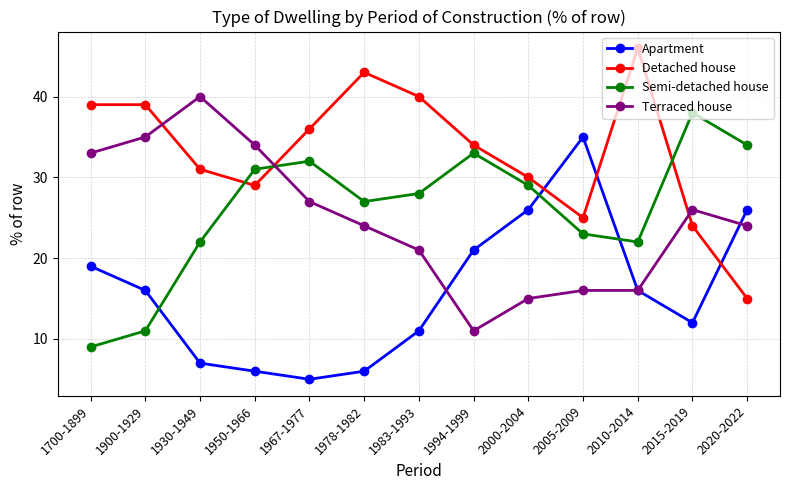

Rank the series by their maximum value, from highest to lowest.

Detached house, Terraced house, Semi-detached house, Apartment